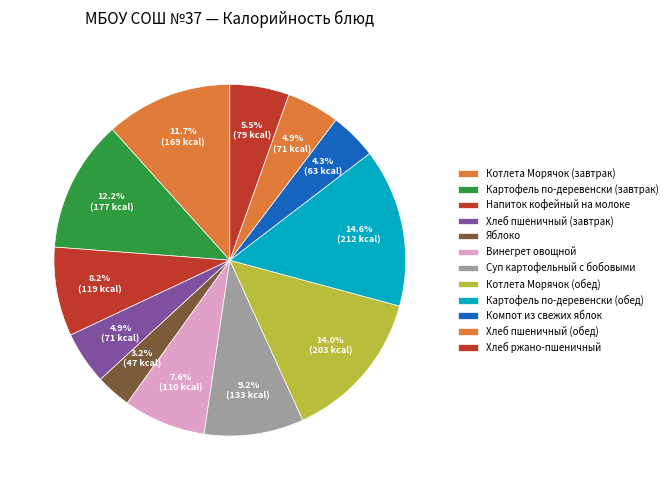

Which category has the biggest portion of the pie?

Картофель по-деревенски (обед)